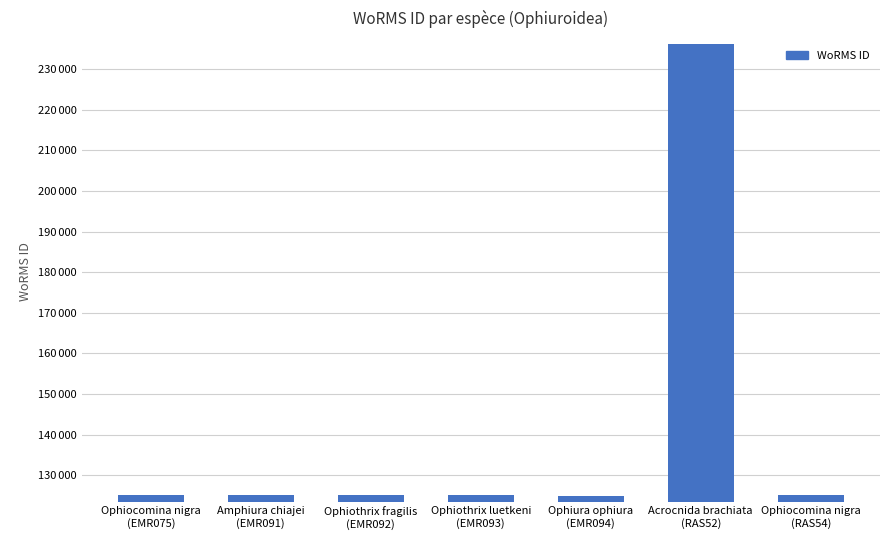

The chart shows a value of 125073 at Amphiura chiajei
(EMR091). True or false?

True